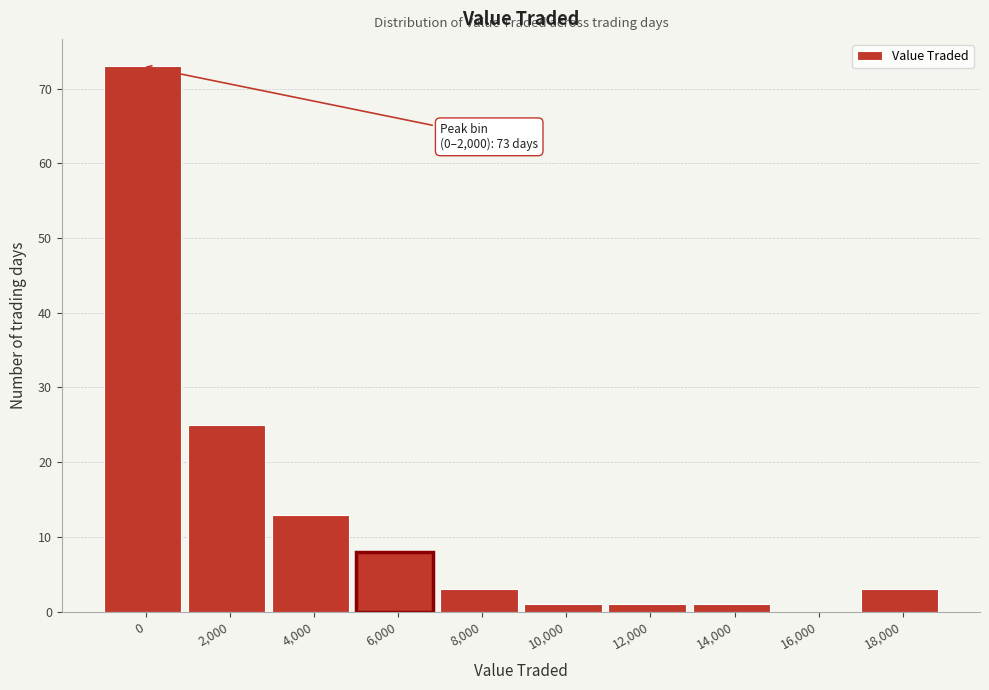

Reading left to right, list all the values displayed in this chart.

0=73	2,000=25	4,000=13	6,000=8	8,000=3	10,000=1	12,000=1	14,000=1	16,000=0	18,000=3